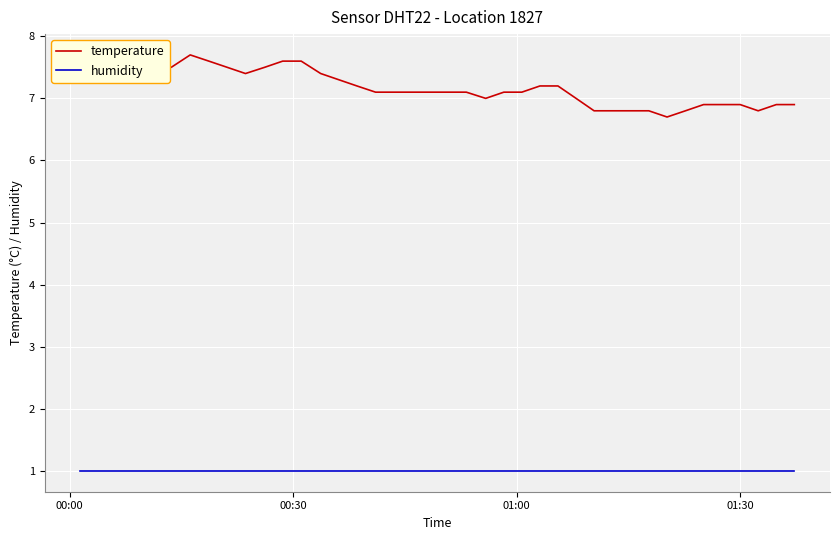

Is this an area chart (filled region under the line)?

No